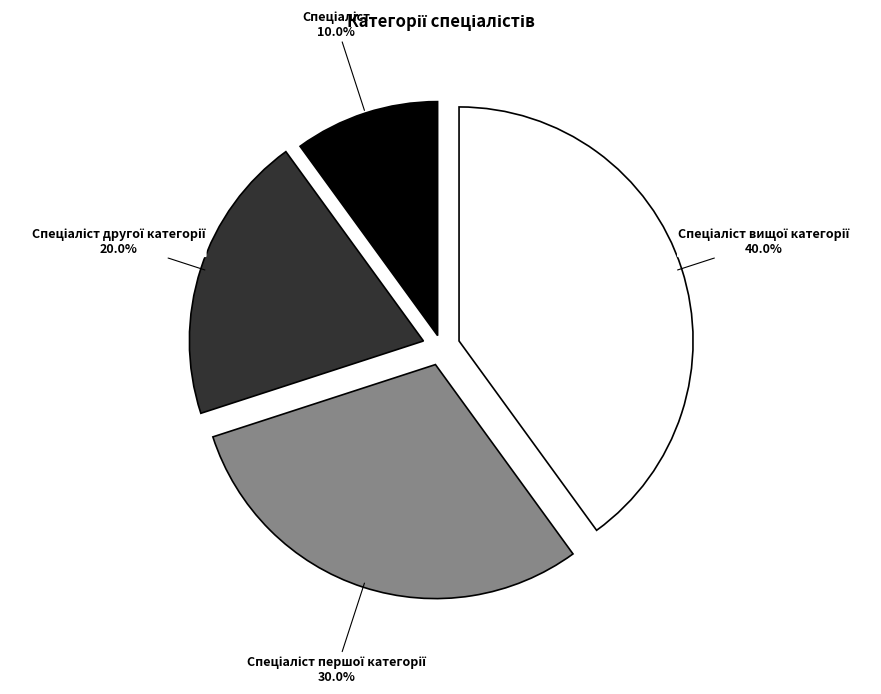

To the nearest percent, what is the average slice percentage?

25%